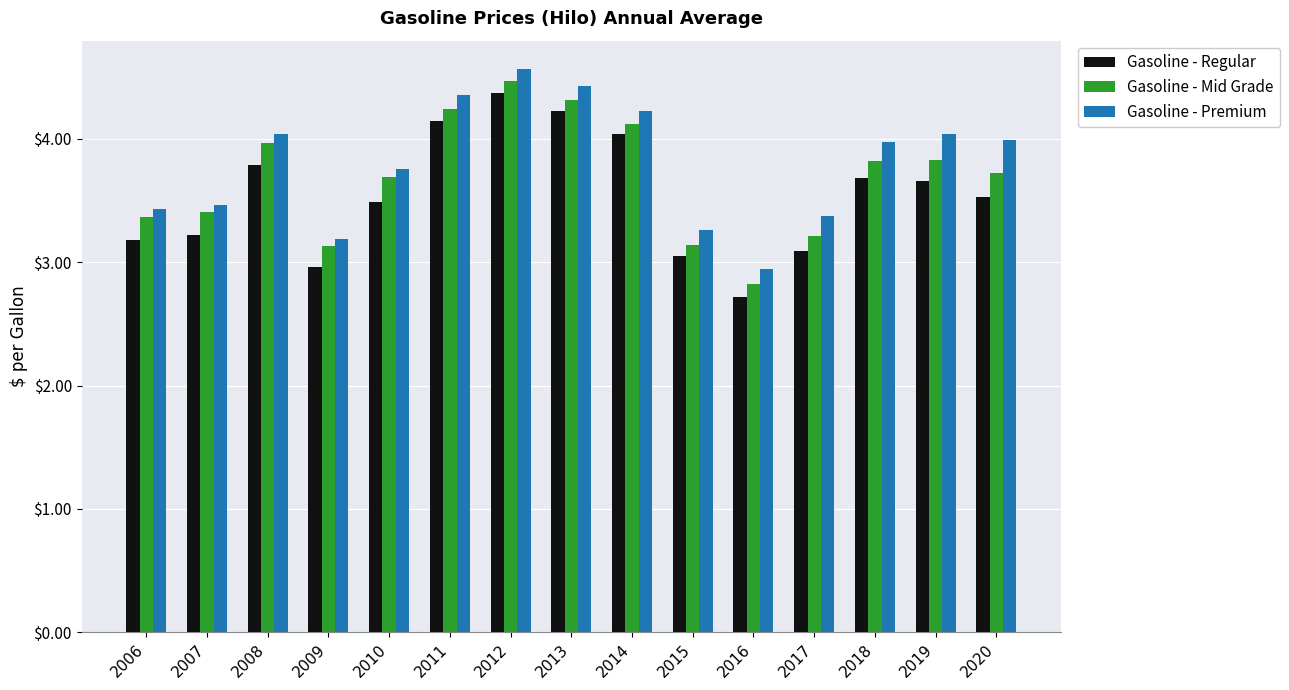

What is the highest value of the Gasoline - Premium series?

4.6